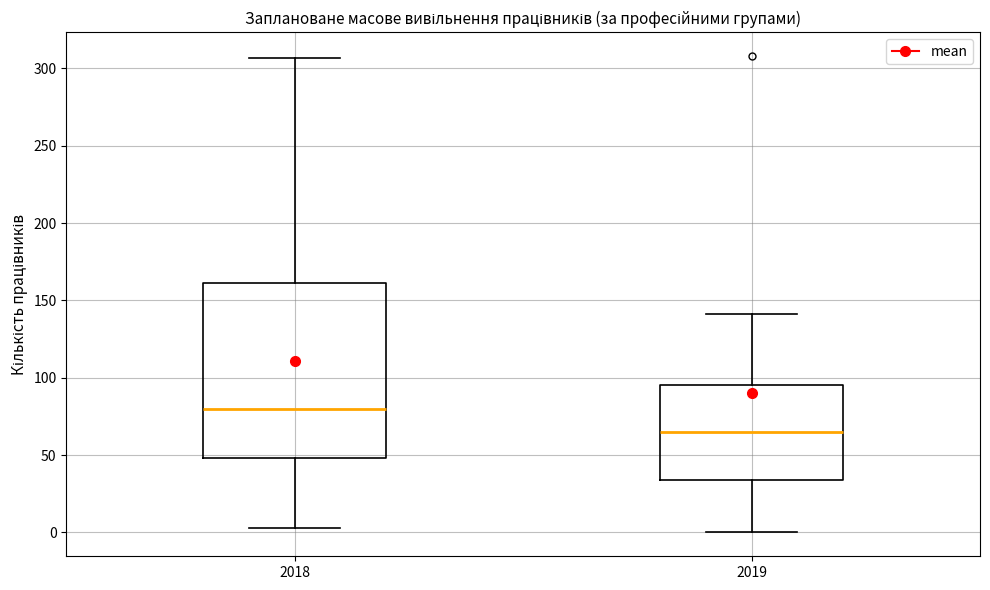

Reading left to right, transcribe this box plot: for each box, give where its median line is, the range the box spans, and where its two whiskers end, as read against the y-axis. The values are not printed on the chart, so give them approximately, as read against the axis.

2018: median 80, box 50 to 160, whiskers 5 to 305
2019: median 65, box 35 to 95, whiskers 0 to 140